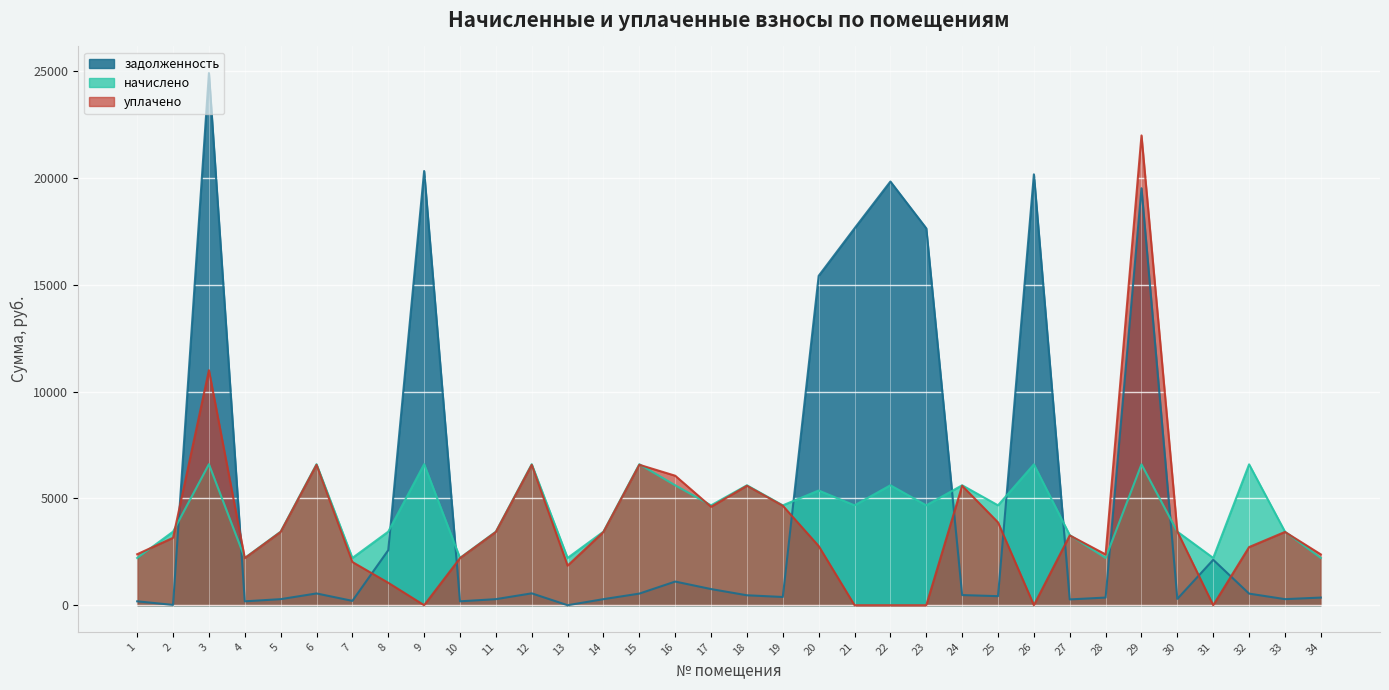

What is the sum of all начислено values?

149042.0